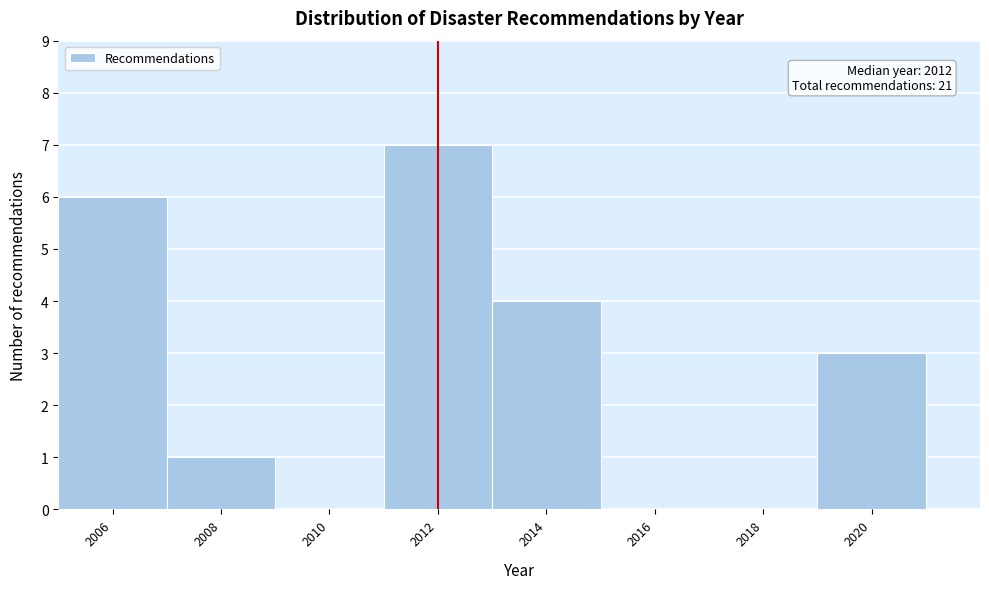

Over which range of the x-axis is the bar tallest?

2011 to 2013